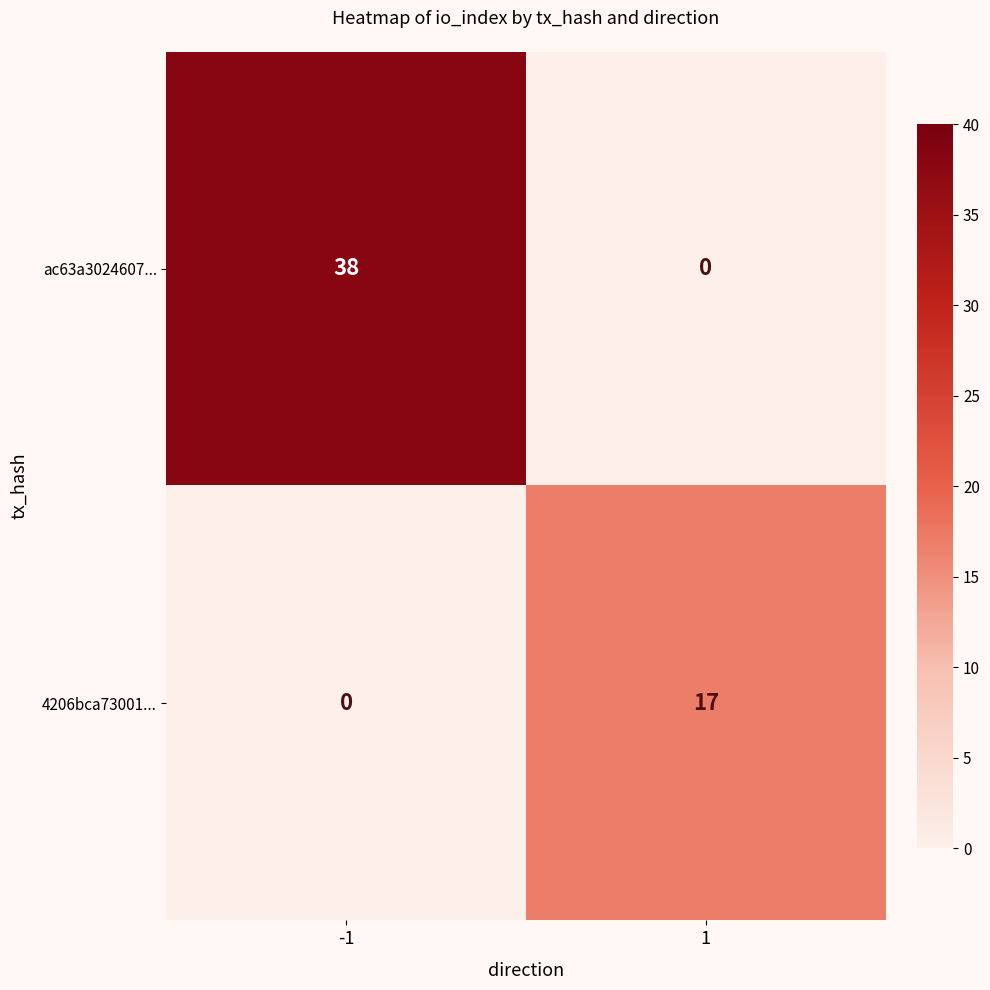

The value of ac63a3024607... at 1 is 12. True or false?

False